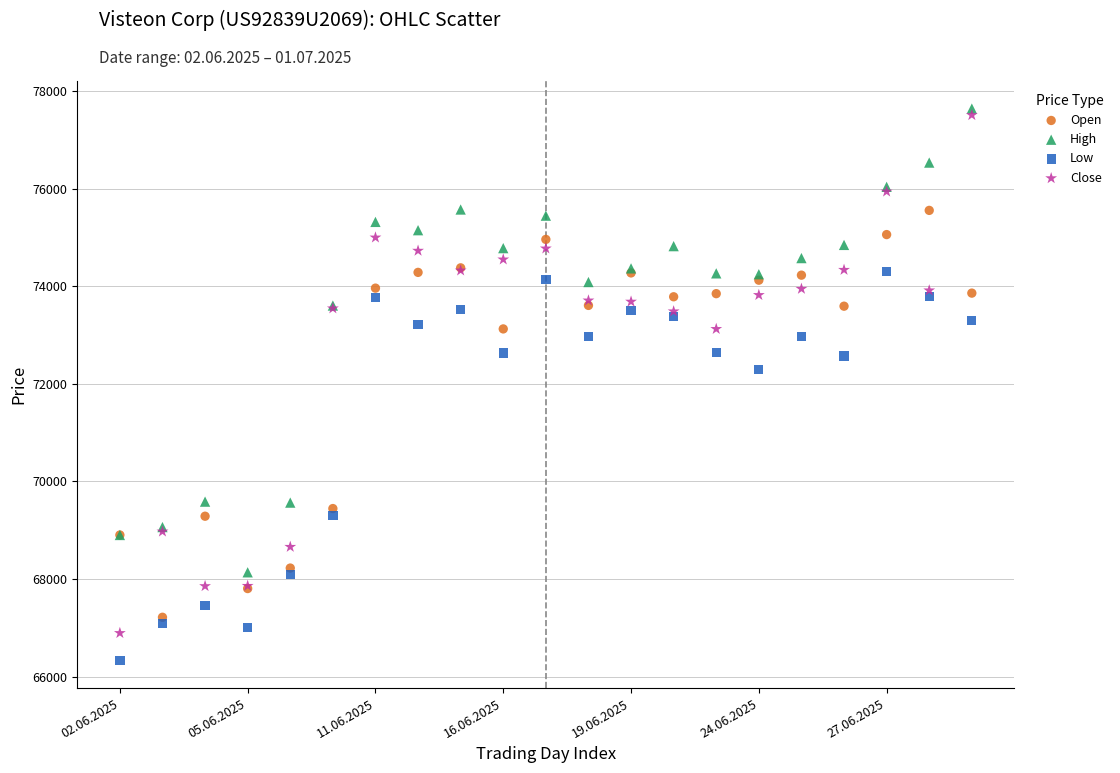

Across all series, what Y value is closest to 71986?

72301